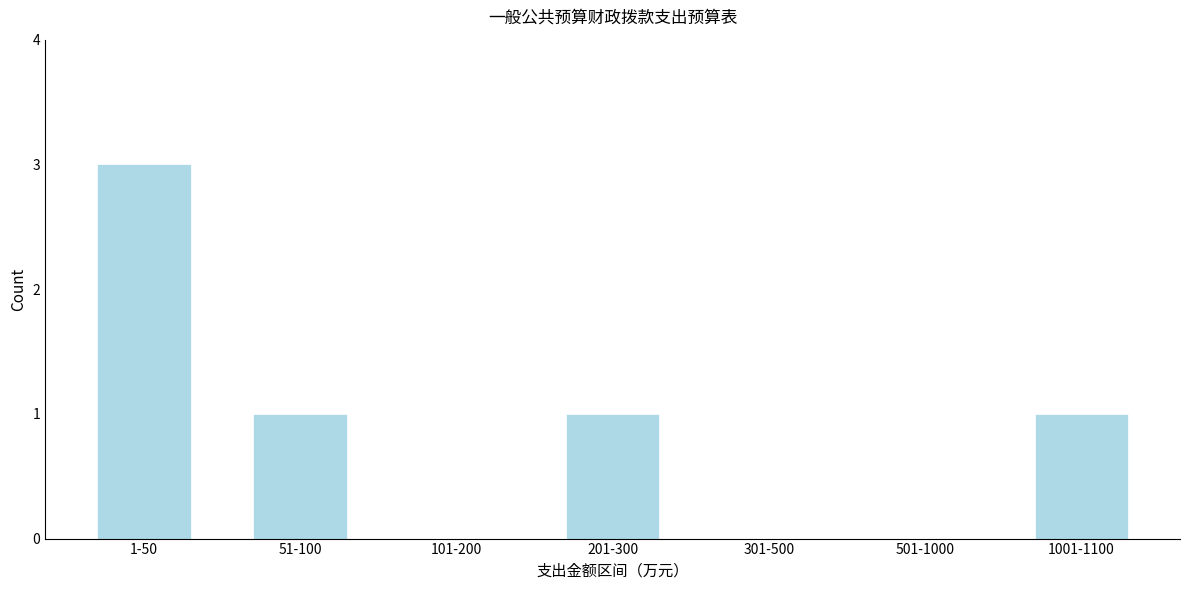

Reading left to right, list all the values displayed in this chart.

1-50=3	51-100=1	101-200=0	201-300=1	301-500=0	501-1000=0	1001-1100=1